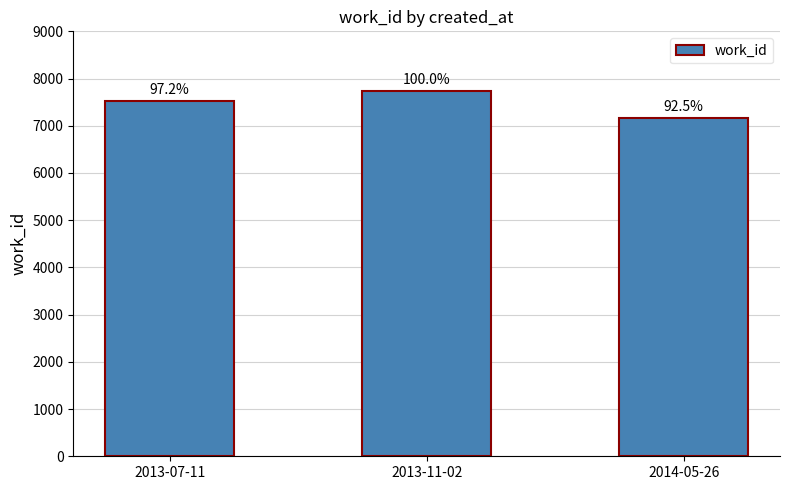

What is the sum of the values at 2014-05-26 and 2013-07-11?

14693